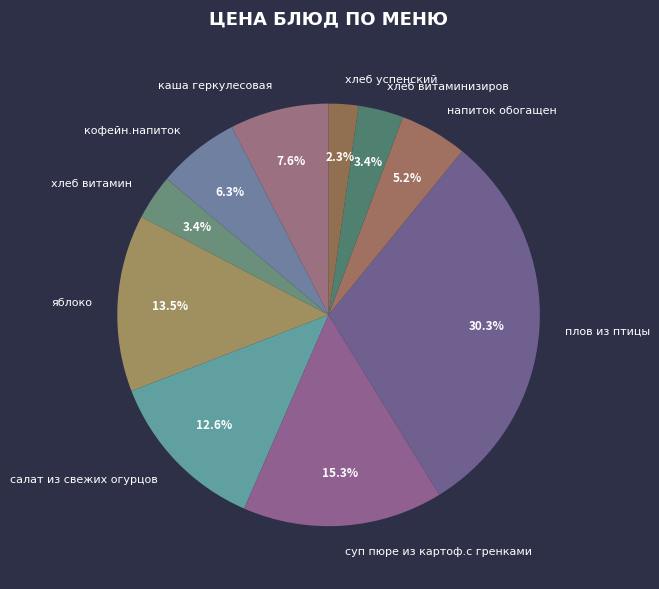

What percentage is the хлеб витамин slice, to the nearest percent?

3%